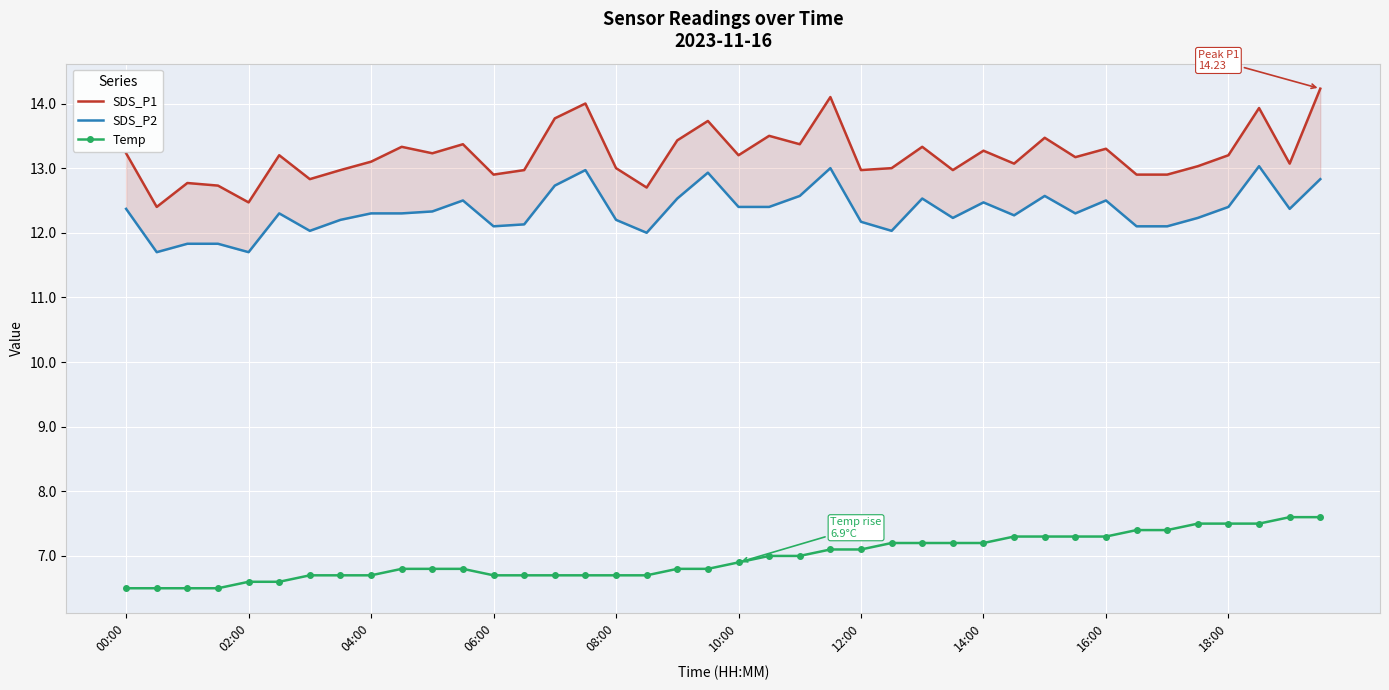

Rank the series by their maximum value, from highest to lowest.

SDS_P1, SDS_P2, Temp